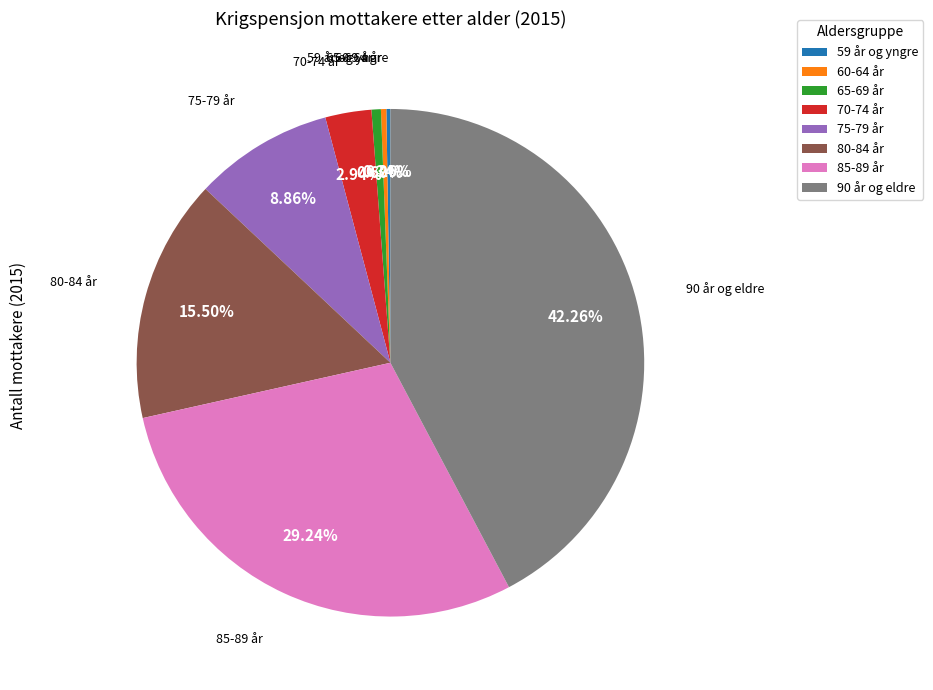

Which slice is the largest?

90 år og eldre